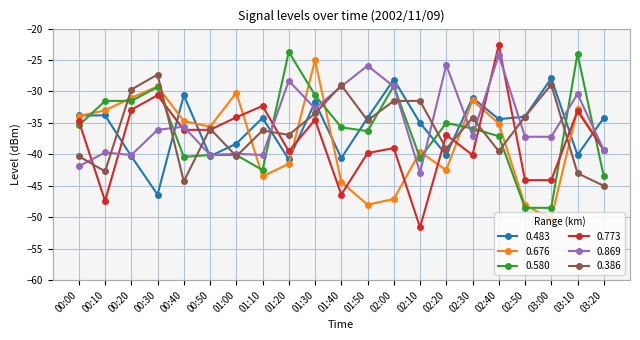

What is the label of the 6th point from the left?

00:50